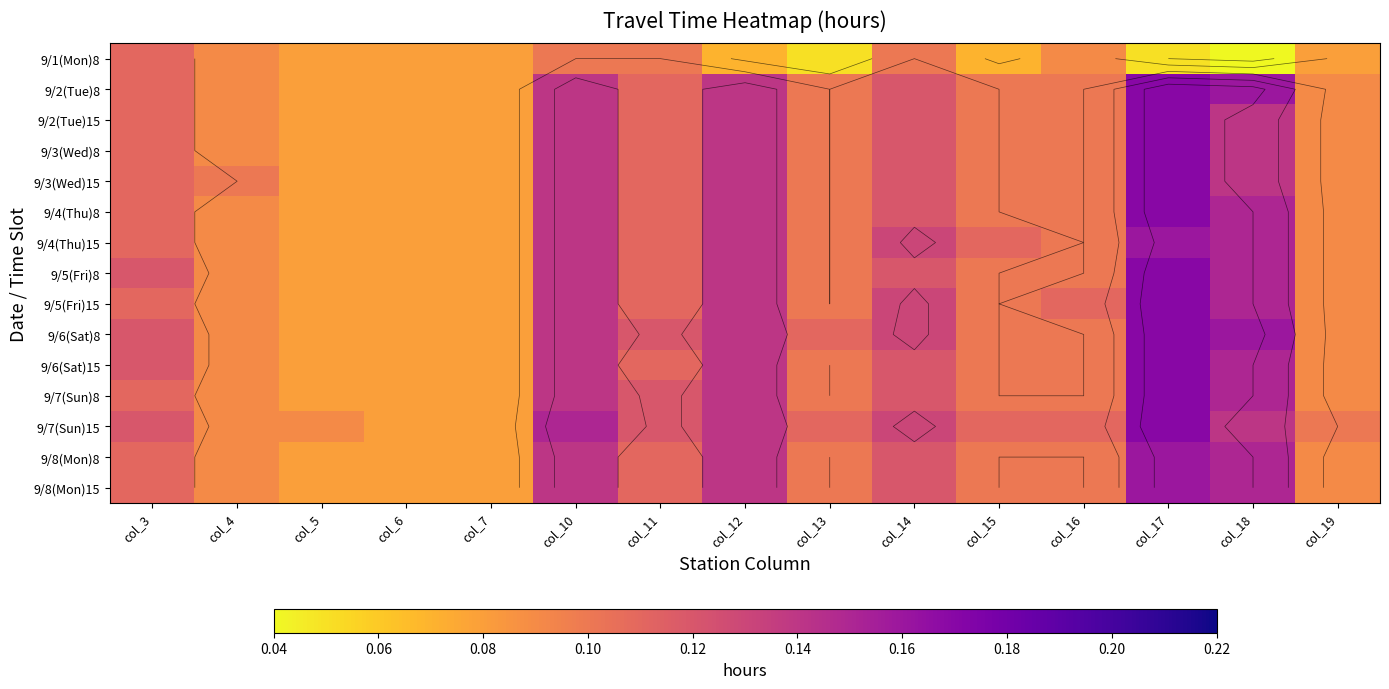

What is the approximate value of 9/7(Sun)8 at col_15?

0.1